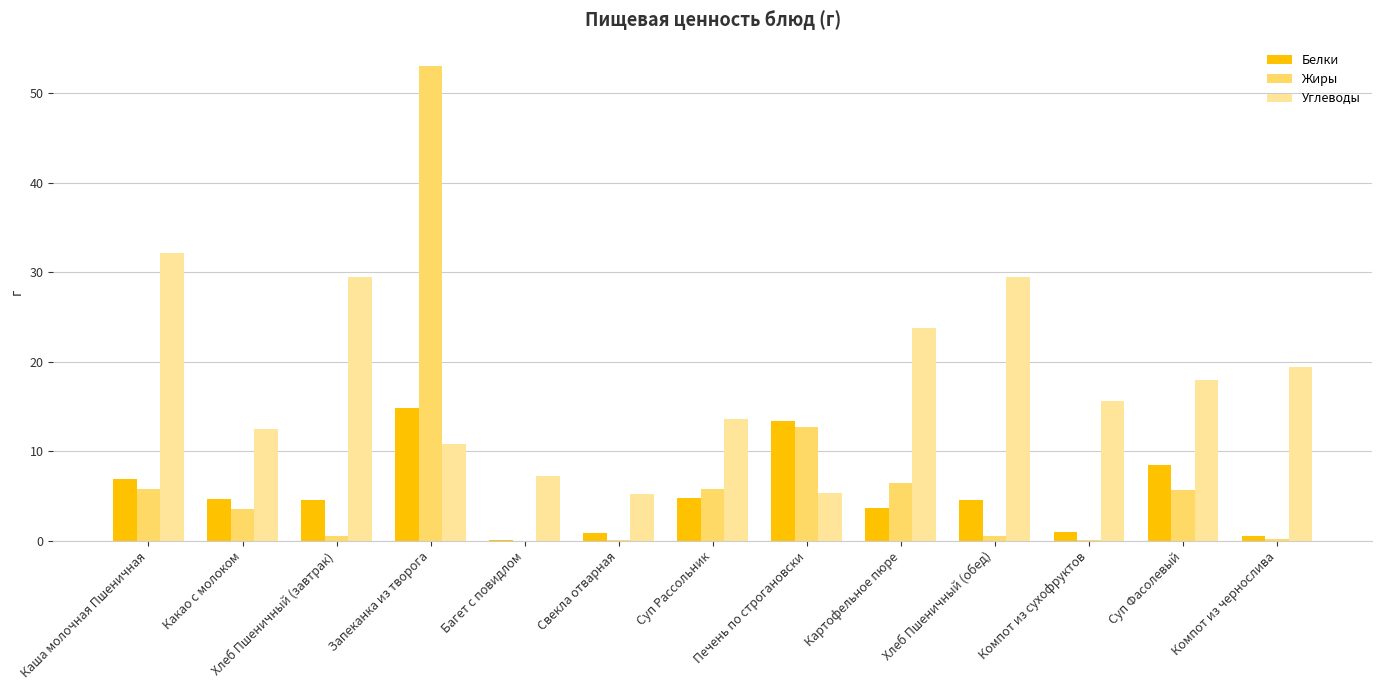

What is the greatest value displayed?

53.0